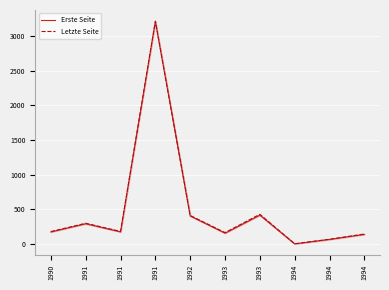

How many lines are shown in the chart?

2